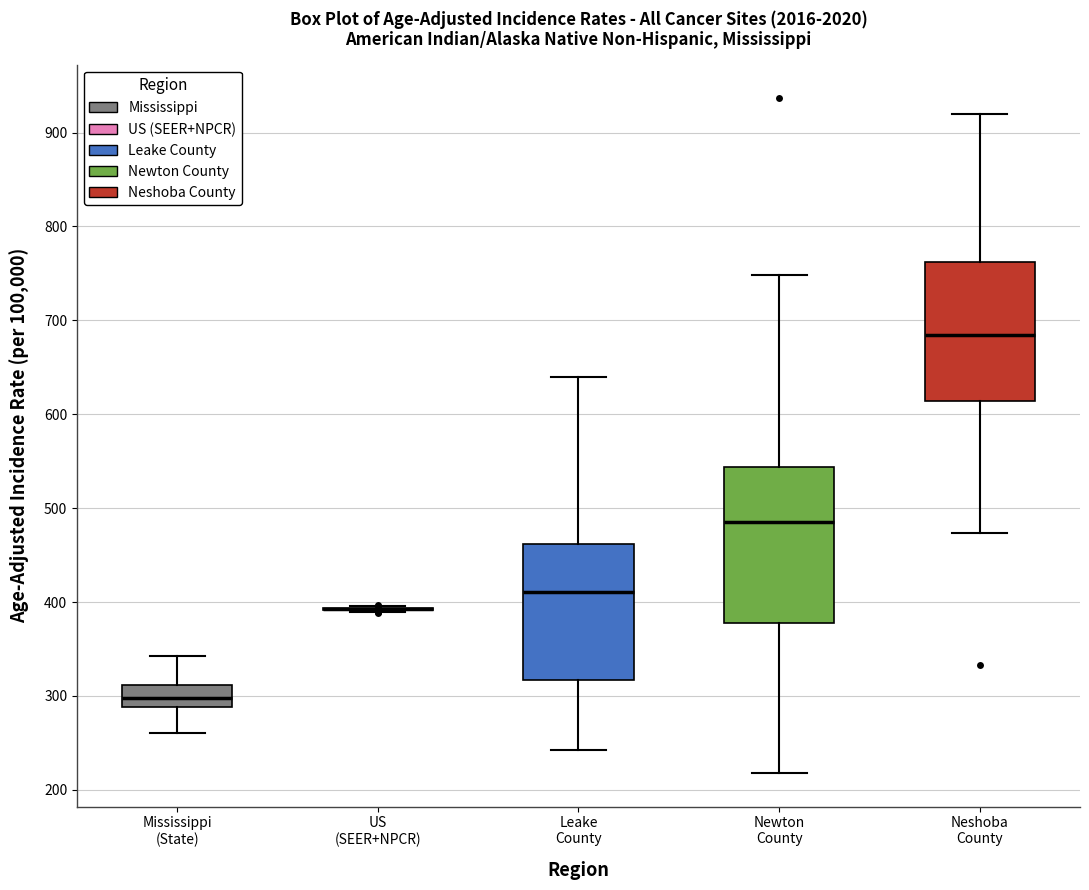

Which box is the tallest, from its lower edge to its upper edge?

Newton County